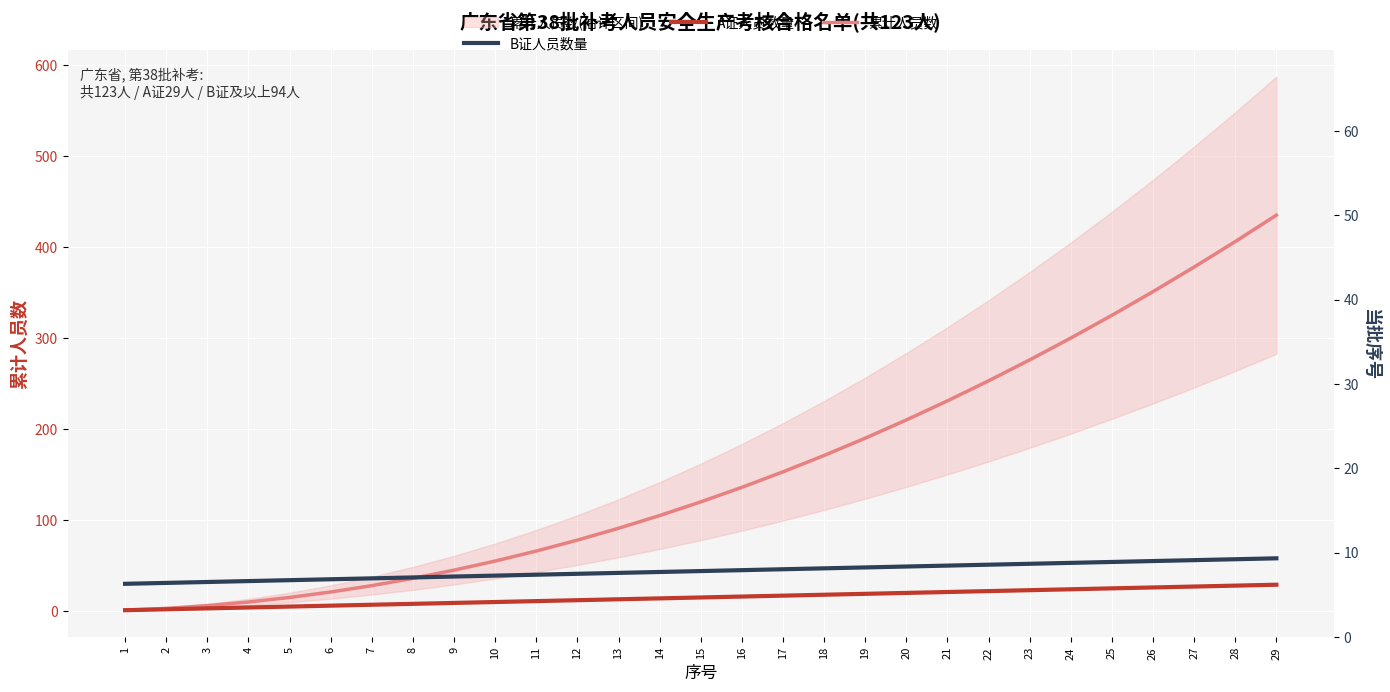

Reading right to left, what are all the values shown in this chart?

B证人员数量: 58	57	56	55	54	53	52	51	50	49	48	47	46	45	44	43	42	41	40	39	38	37	36	35	34	33	32	31	30
A证人员数量: 29	28	27	26	25	24	23	22	21	20	19	18	17	16	15	14	13	12	11	10	9	8	7	6	5	4	3	2	1
累计人员数: 435	406	378	351	325	300	276	253	231	210	190	171	153	136	120	105	91	78	66	55	45	36	28	21	15	10	6	3	1